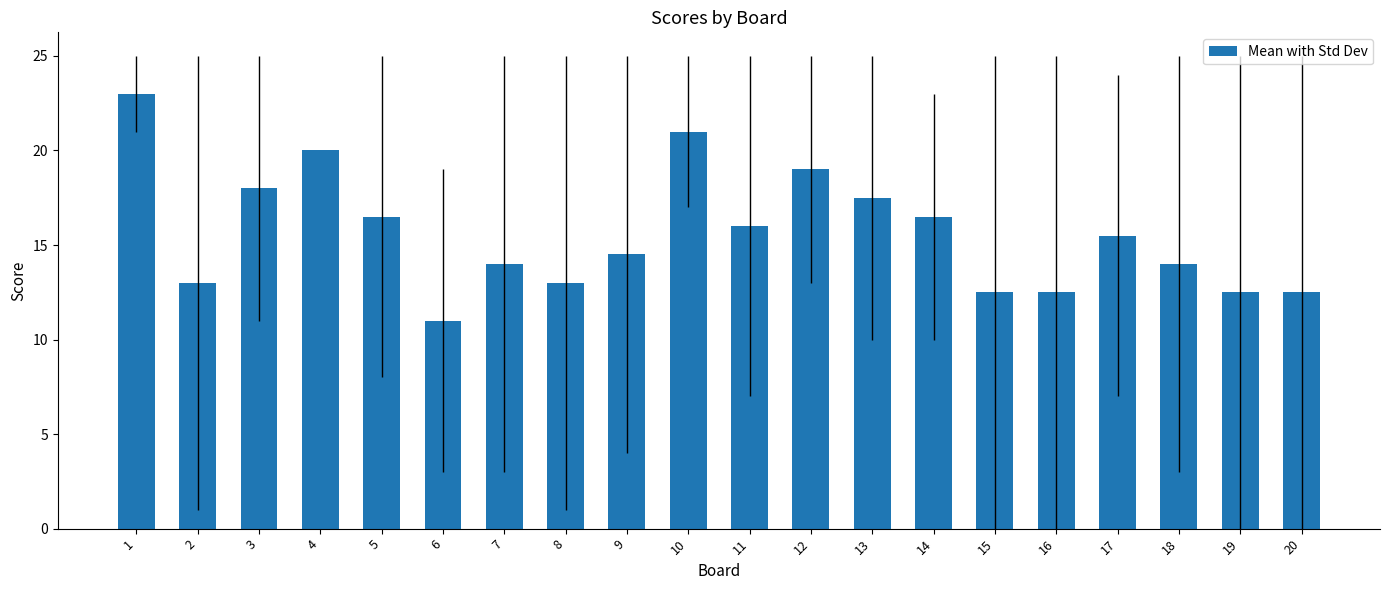

True or false: the data shows 8.1 at 13.

False